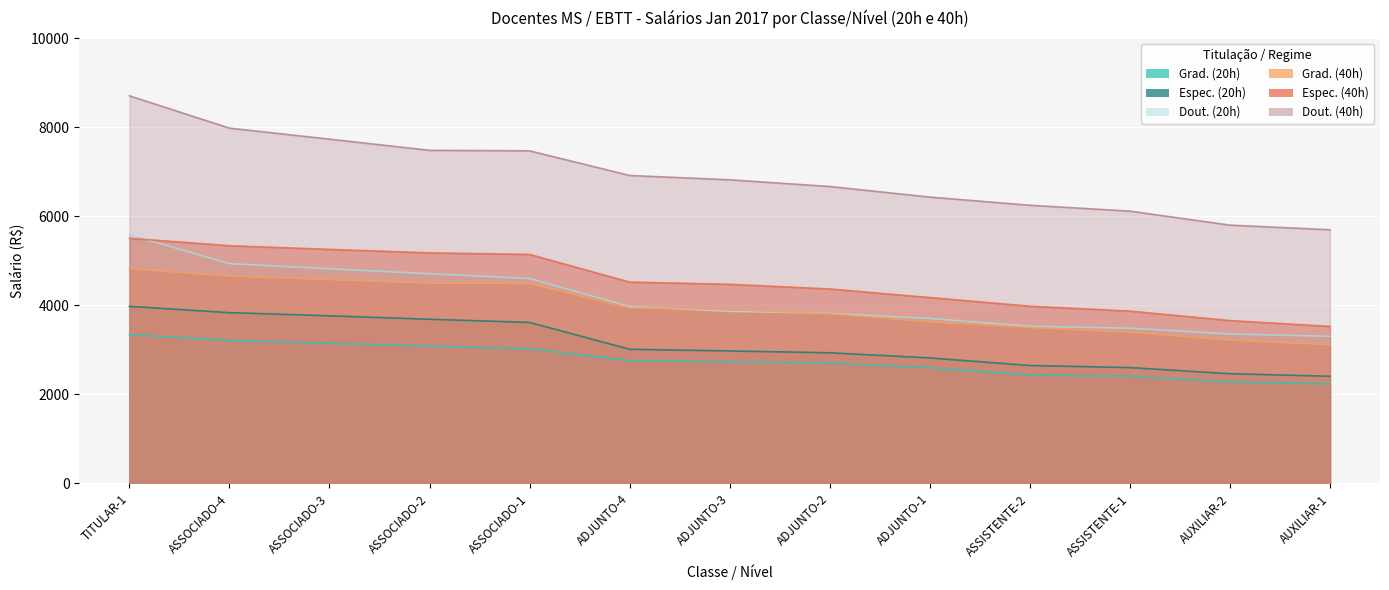

What is the average value of the Espec. (40h) series?

4538.9